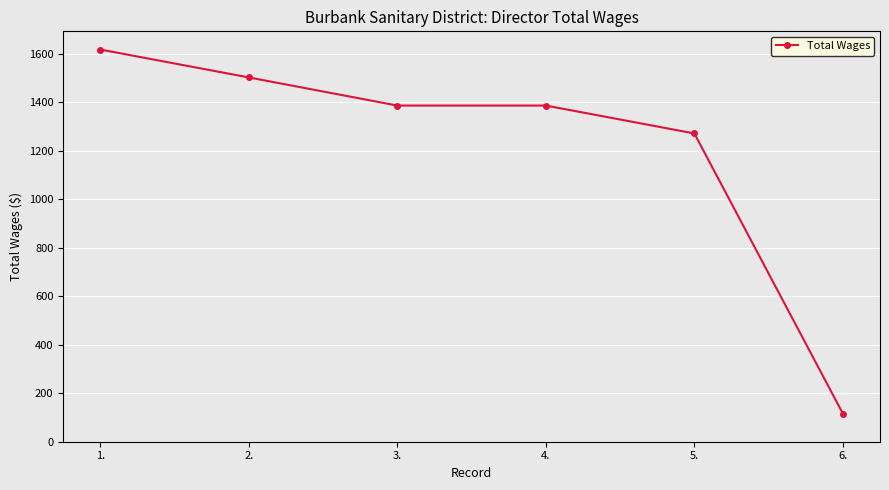

What position from the left is 1.?

1